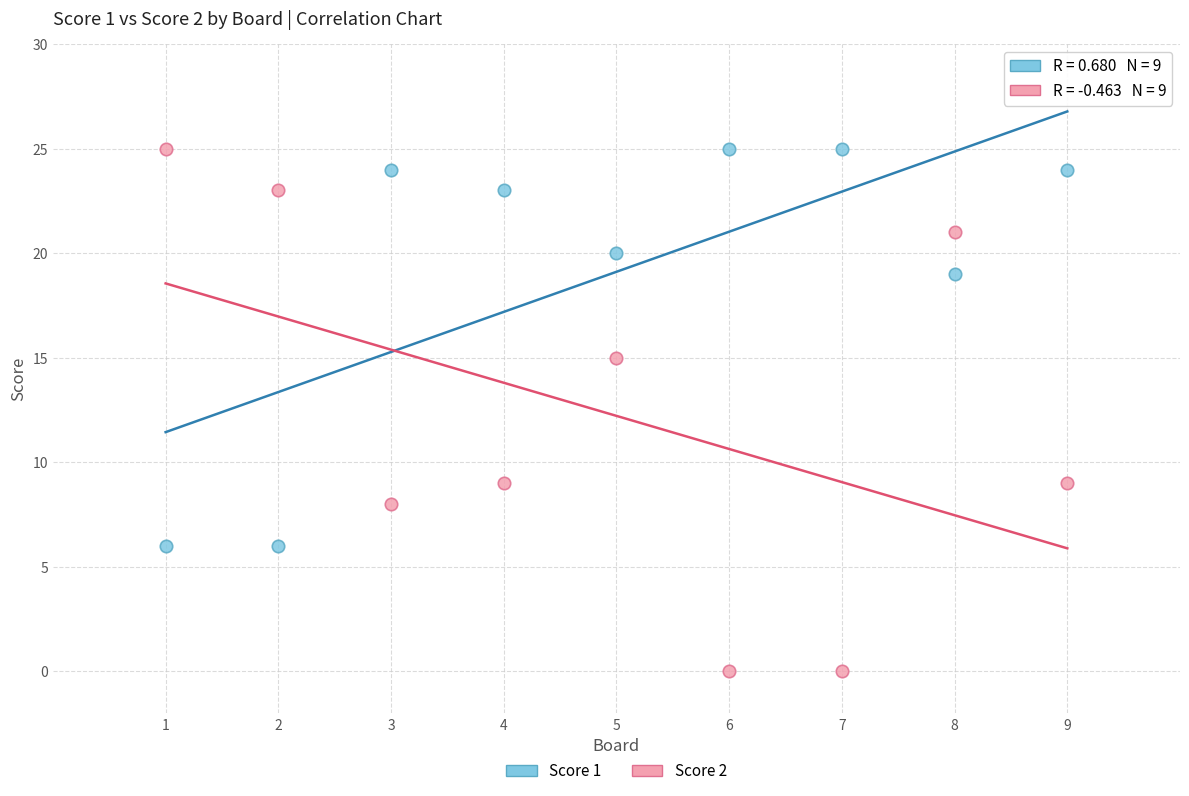

Which series reaches the minimum Y coordinate?

Score 2